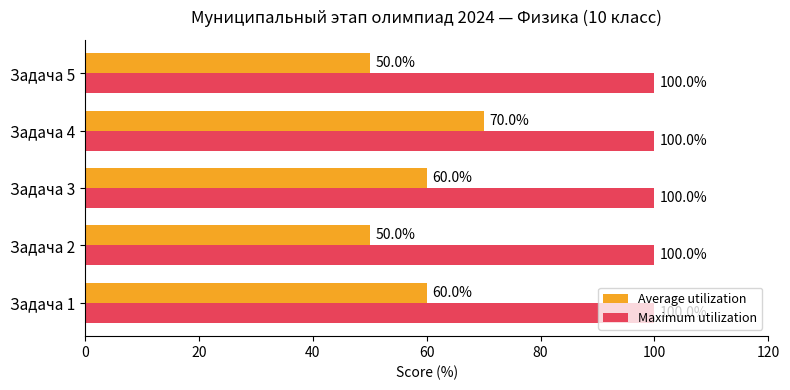

What are all the series names shown in the legend?

Average utilization, Maximum utilization